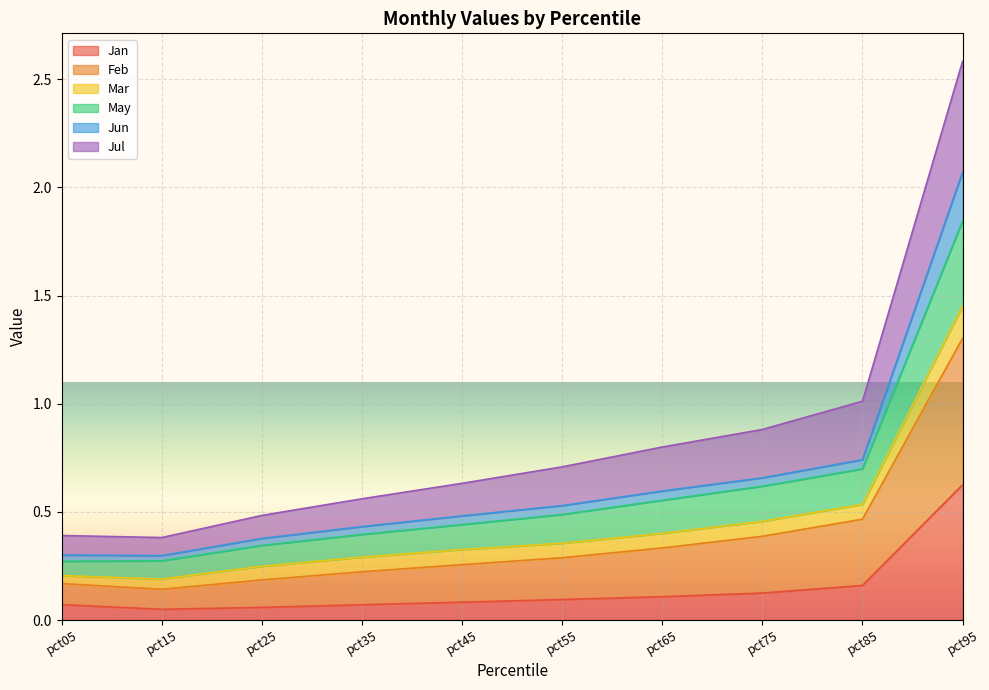

At which category is the sum across all series the highest?

pct95